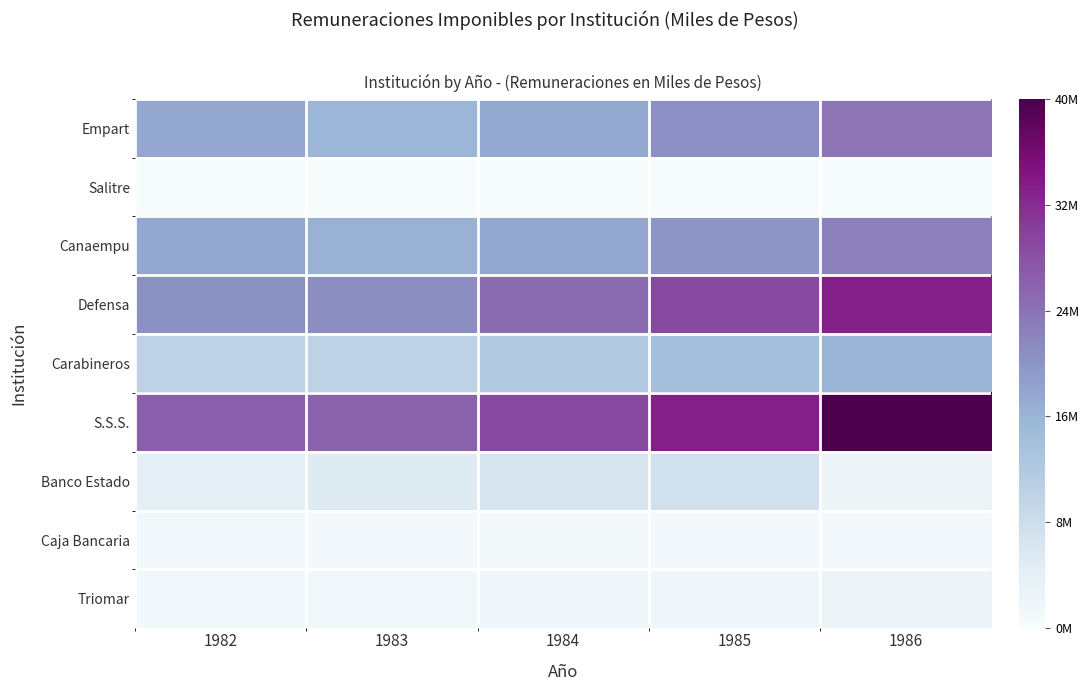

At 1982, list the series in order from smallest to largest.

Salitre, Caja Bancaria, Triomar, Banco Estado, Carabineros, Canaempu, Empart, Defensa, S.S.S.